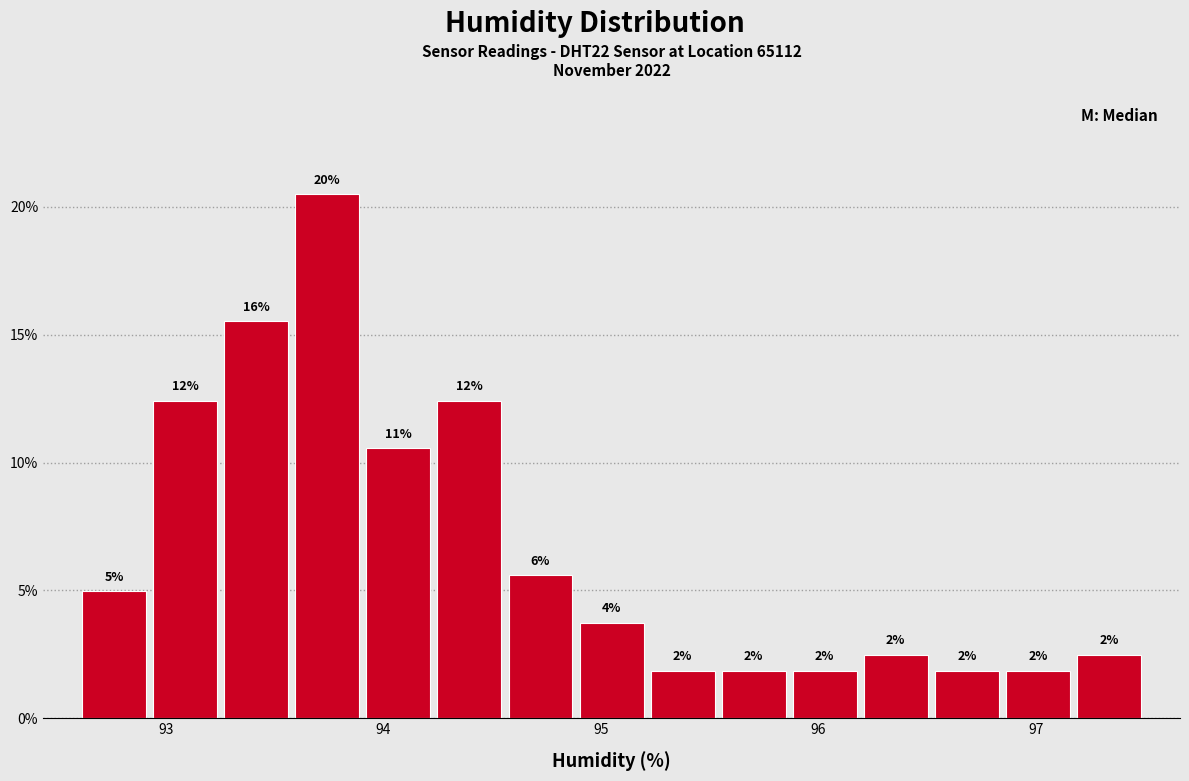

Around what value on the x-axis is the tallest bar? Give the approximate position of its centre, as read against the axis.

93.7